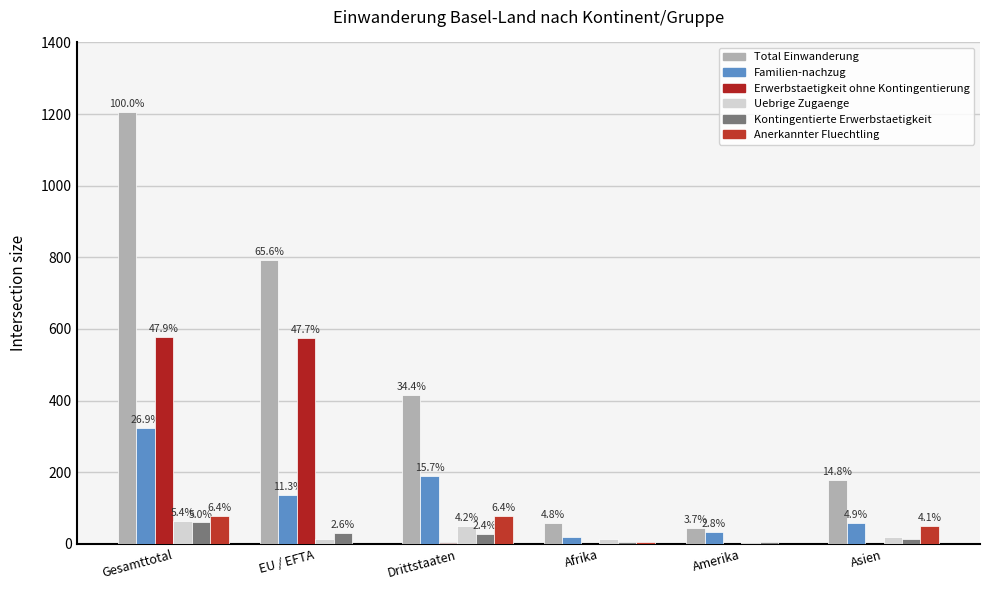

Does the chart contain stacked bars?

No